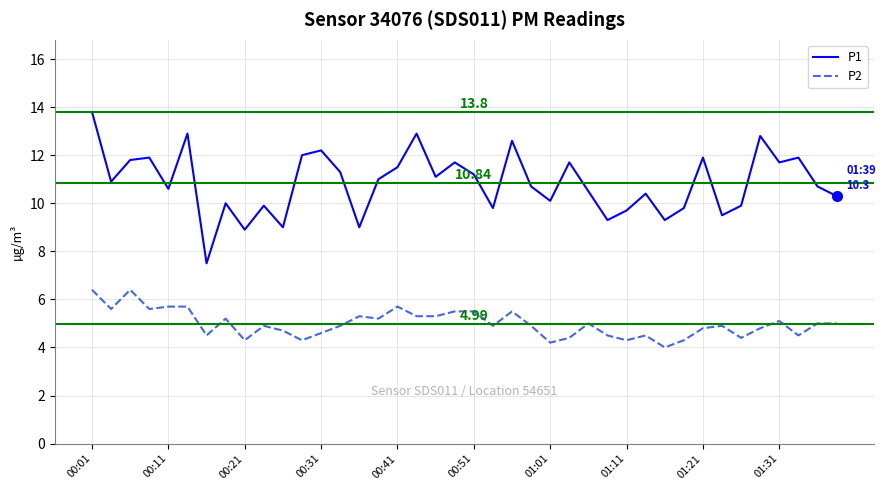

What are all the series names shown in the legend?

P1, P2